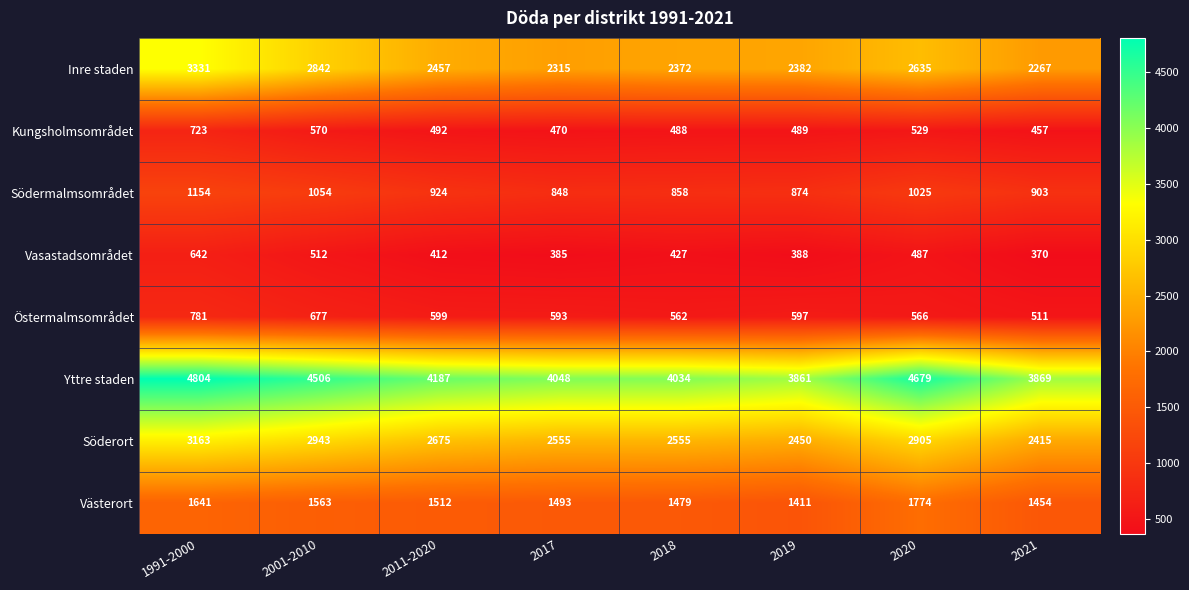

What is the difference between the maximum and minimum values in the Vasastadsområdet series?

272